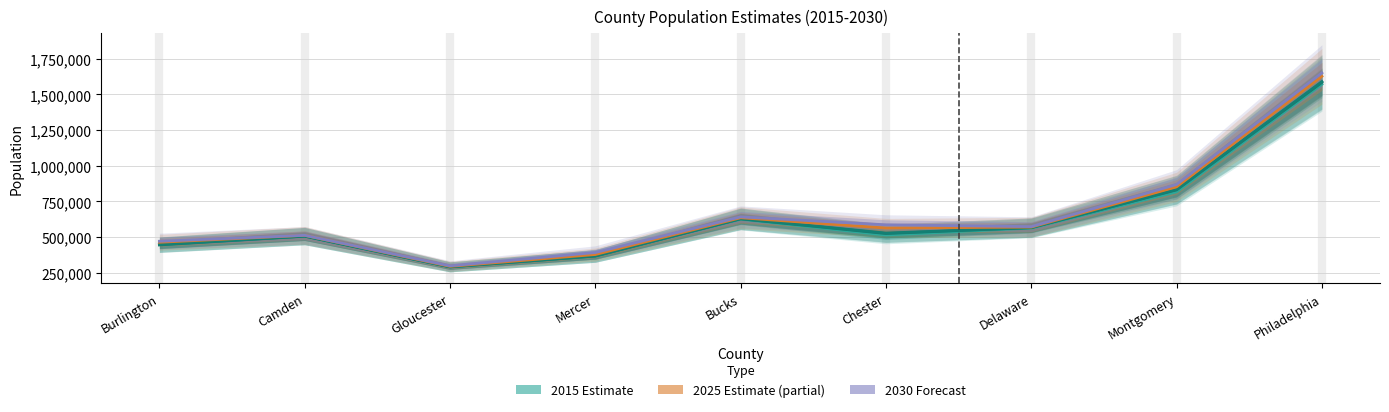

Which series changed the most between Burlington and Montgomery?

Pop 2030